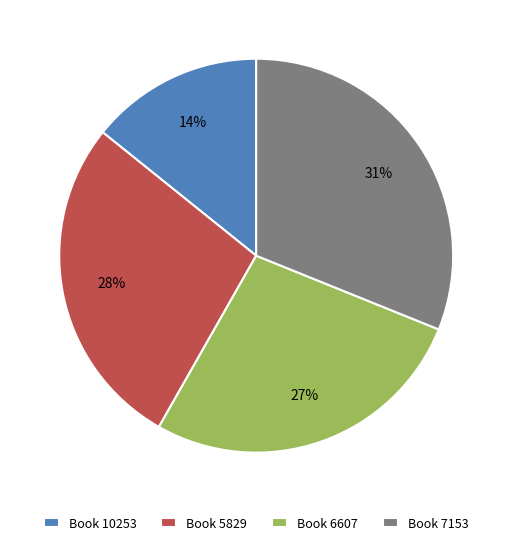

Approximately how many times larger is the value at Book 5829 compared to Book 6607?

1.0